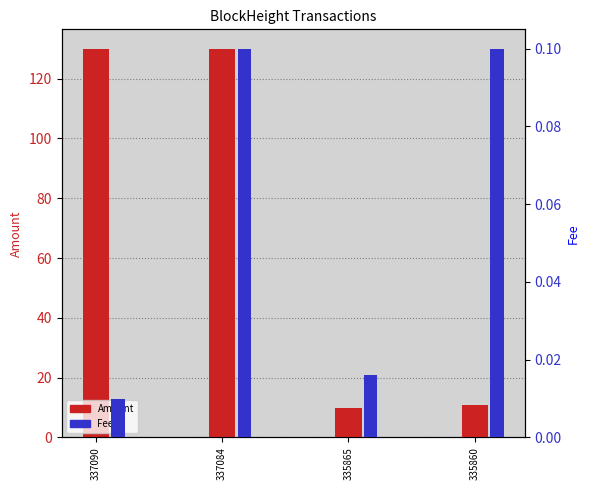

How many Fee values are between 0 and 1?

4